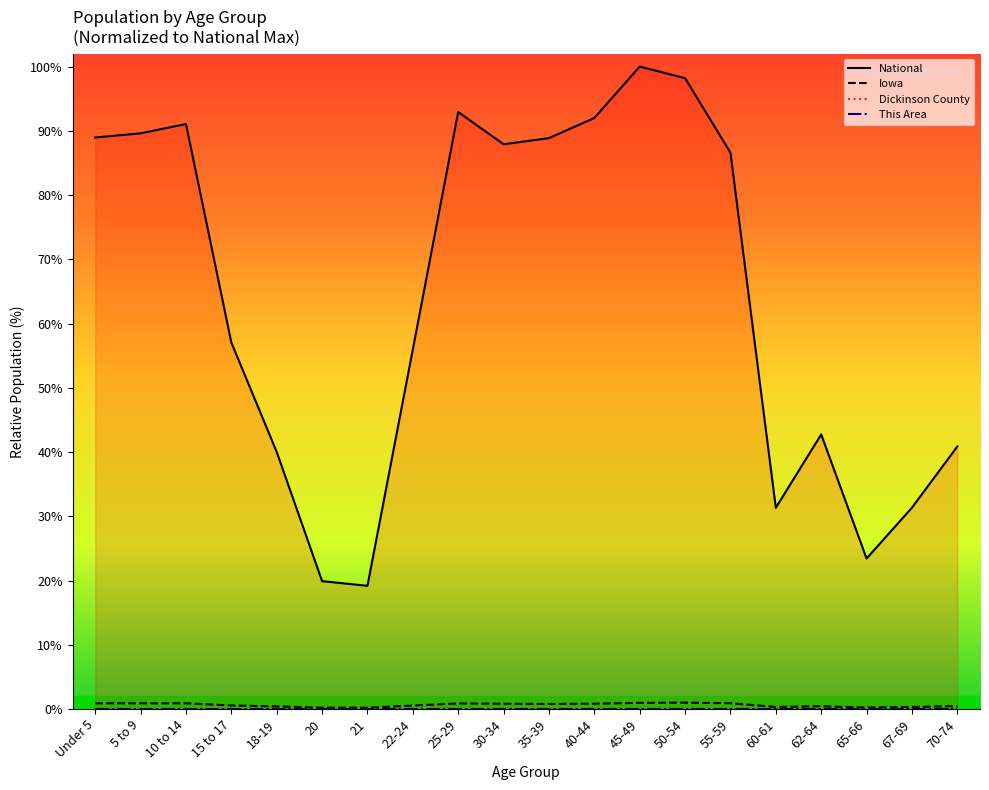

At which label is National closest to 59?

15 to 17